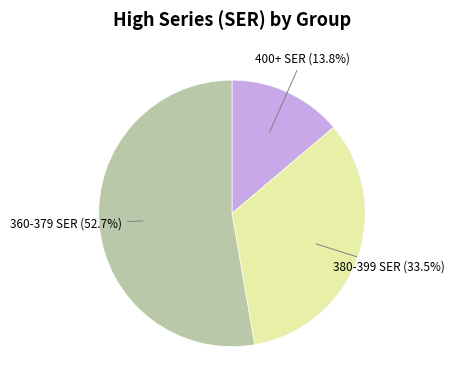

Is there any slice that represents more than half of the pie?

Yes